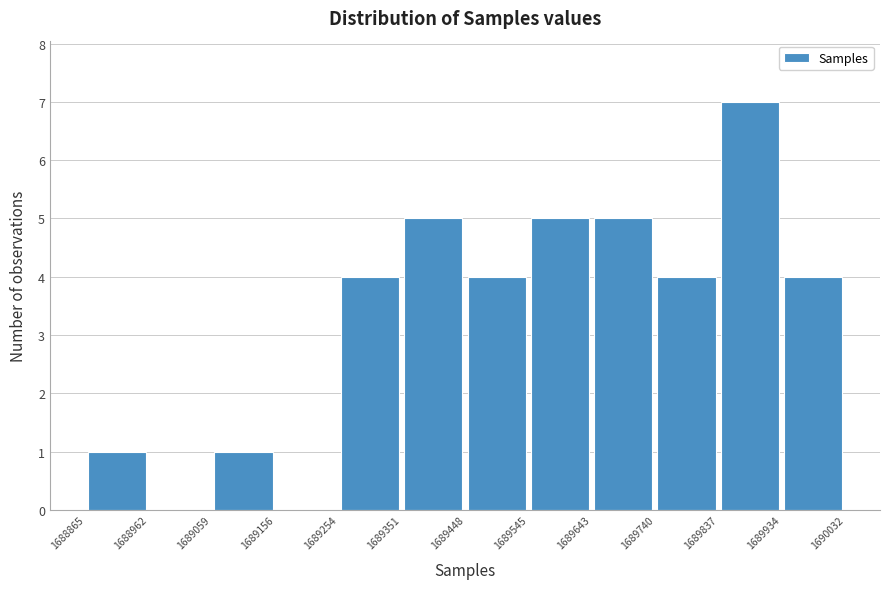

Reading left to right, list every bar in this chart as the range it spans on the x-axis followed by its height. The values are not printed on the chart, so give them approximately, as read against the axis.

1688865 to 1688962: 1
1688962 to 1689059: 0
1689059 to 1689156: 1
1689156 to 1689254: 0
1689254 to 1689351: 4
1689351 to 1689448: 5
1689448 to 1689545: 4
1689545 to 1689643: 5
1689643 to 1689740: 5
1689740 to 1689837: 4
1689837 to 1689934: 7
1689934 to 1690032: 4